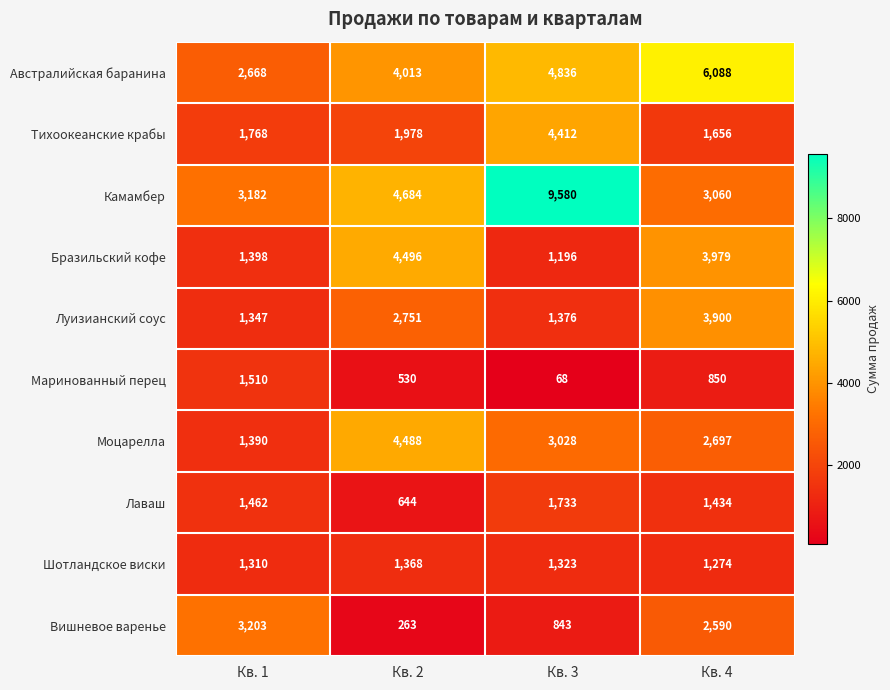

Which series changed the most between Кв. 3 and Кв. 4?

Камамбер